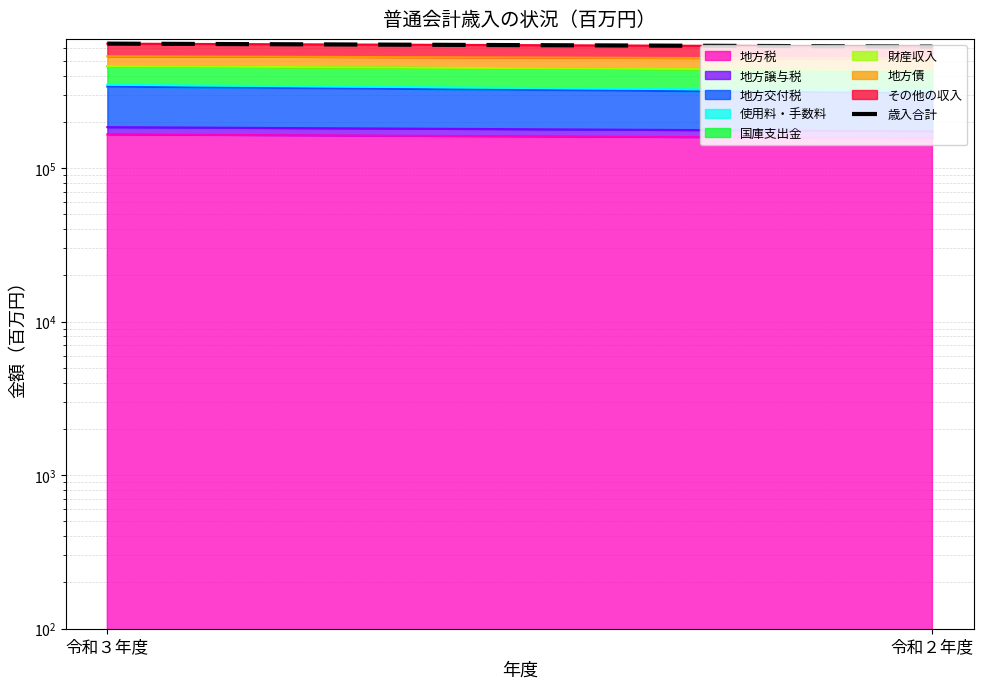

What is the average value?

631044